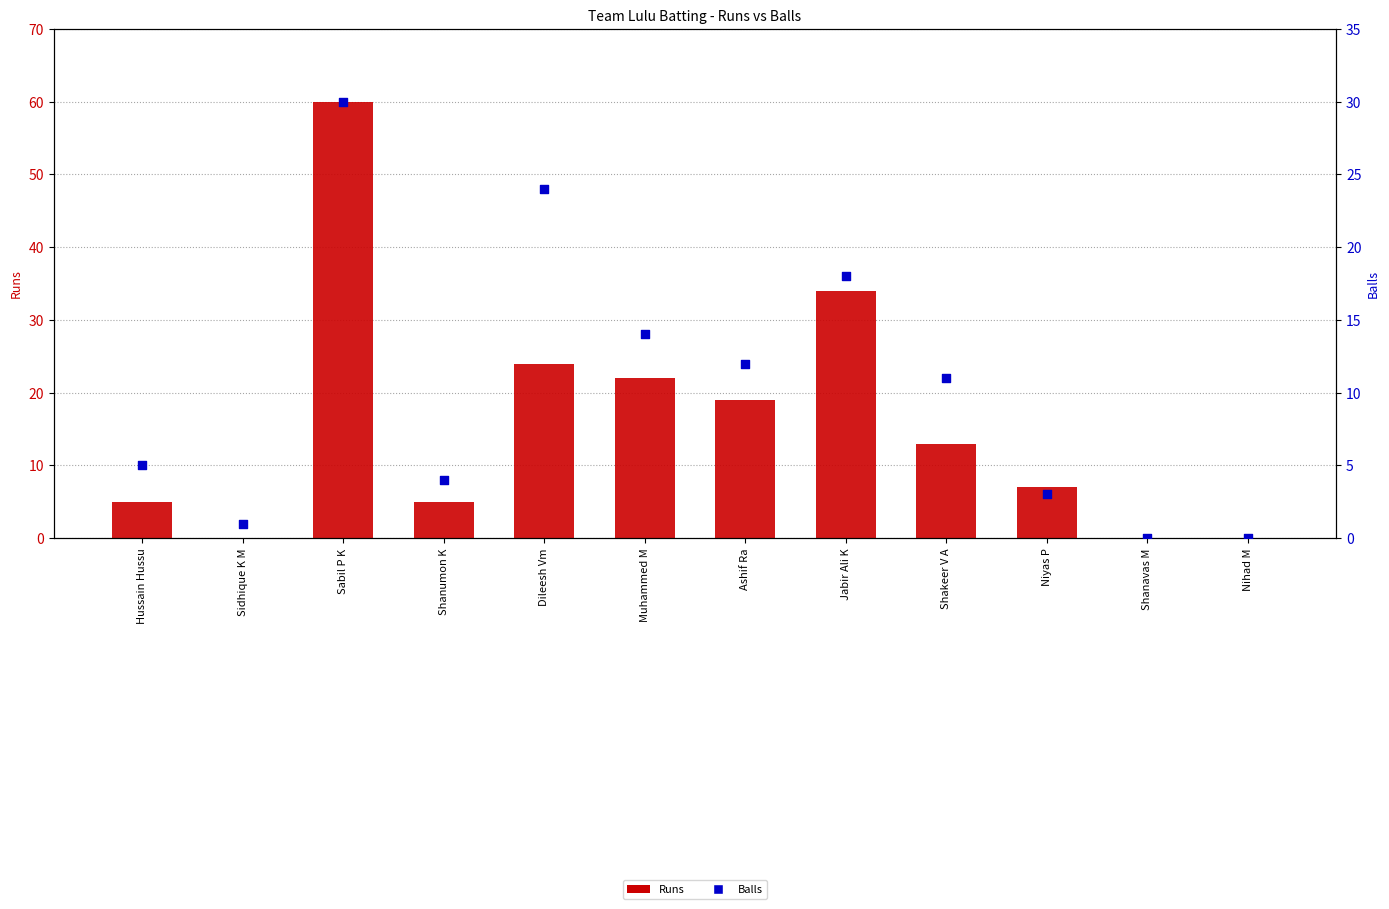

What is the total value across all series at Hussain Hussu?

10